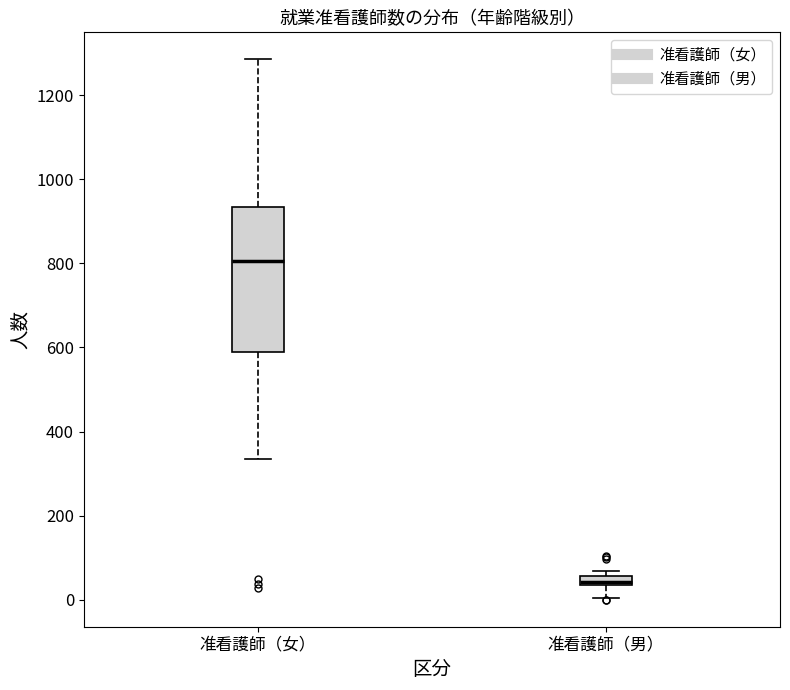

Which box's median line is the lowest?

准看護師（男）